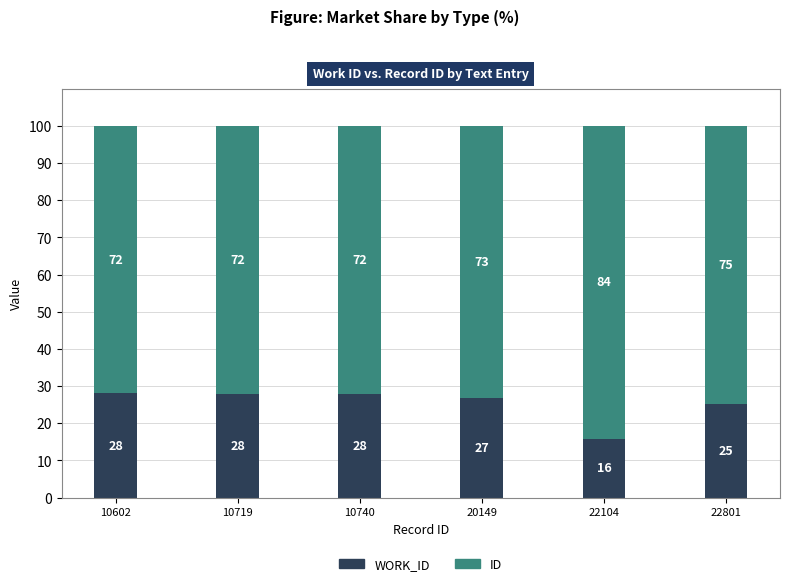

What is the total value across all series at 22801?

100.0